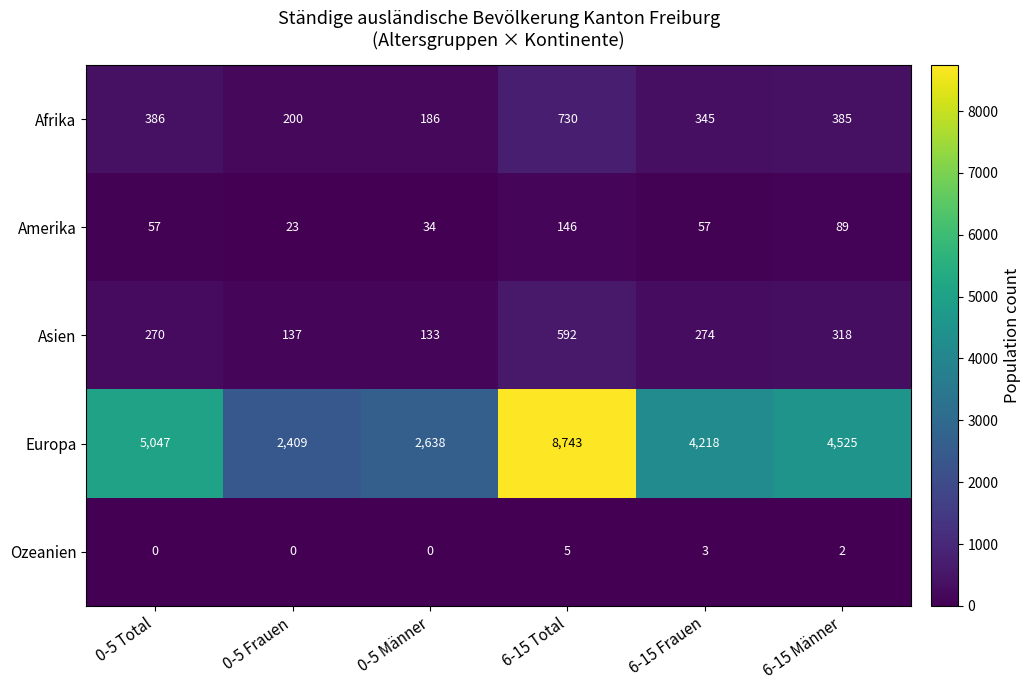

How many distinct data groups are displayed?

5